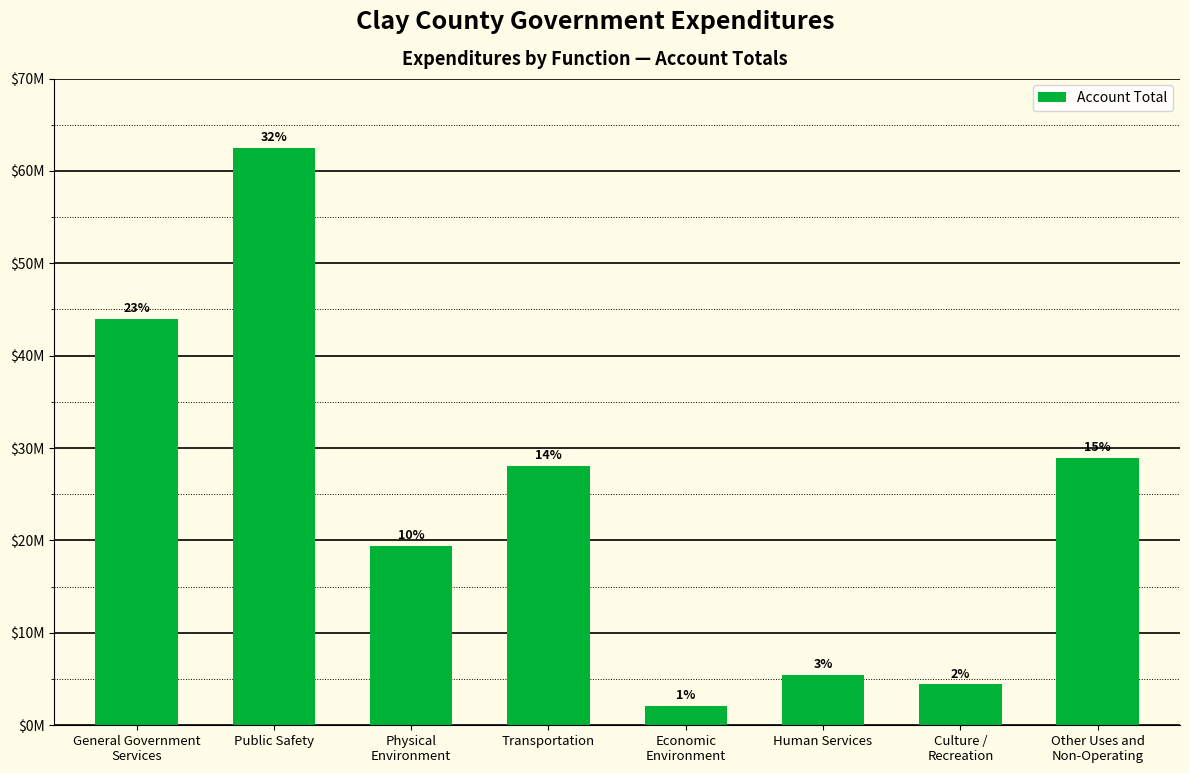

True or false: the data shows 521123 at Economic
Environment.

False